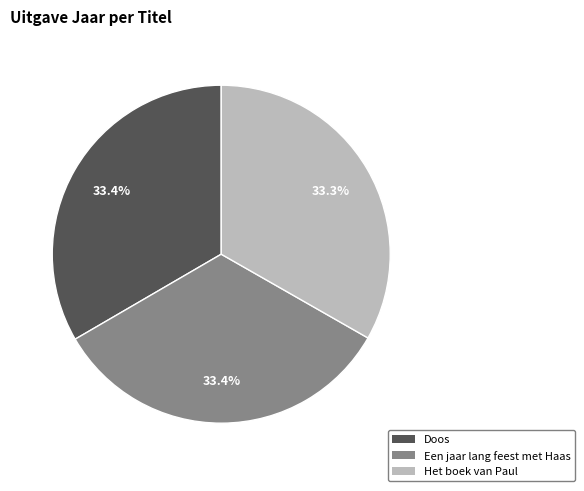

What percentage is the Het boek van Paul slice, to the nearest percent?

33%